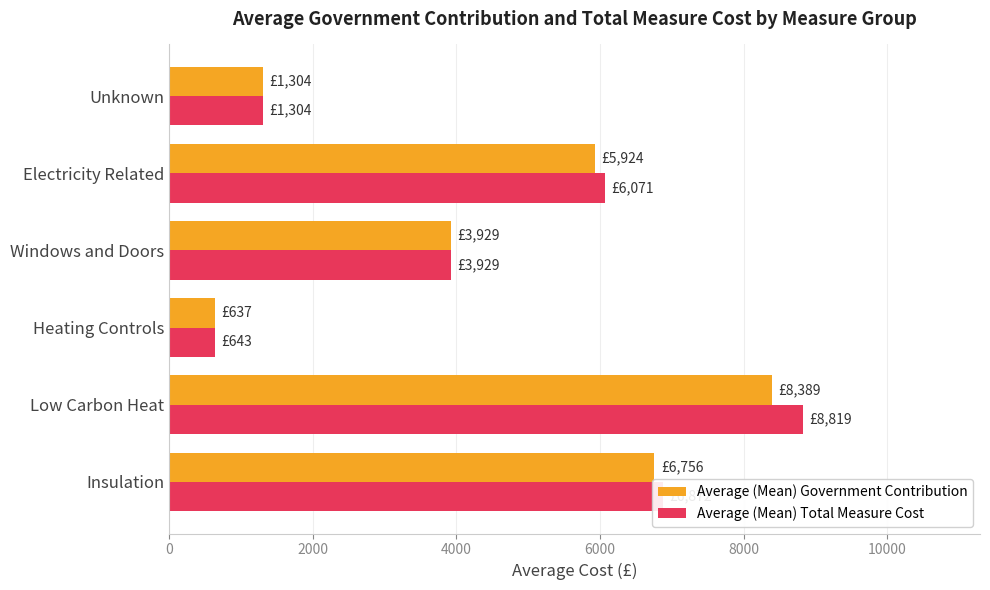

Is the value of Average (Mean) Total Measure Cost at Low Carbon Heat greater than the value of Average (Mean) Government Contribution at Insulation?

Yes